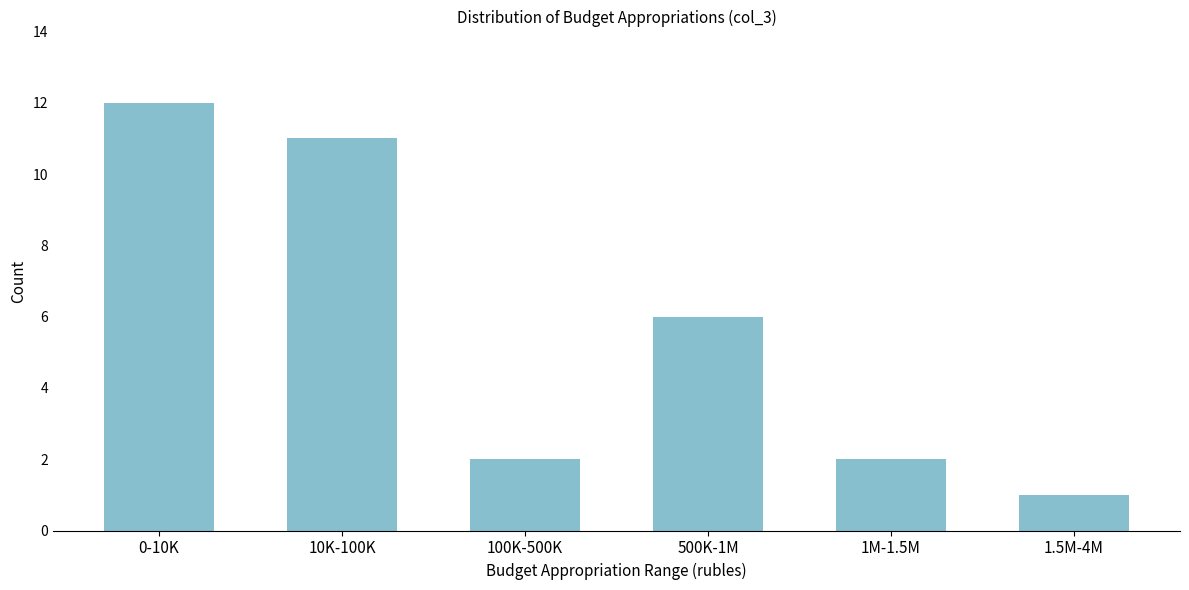

Reading right to left, what are all the values shown in this chart?

1	2	6	2	11	12